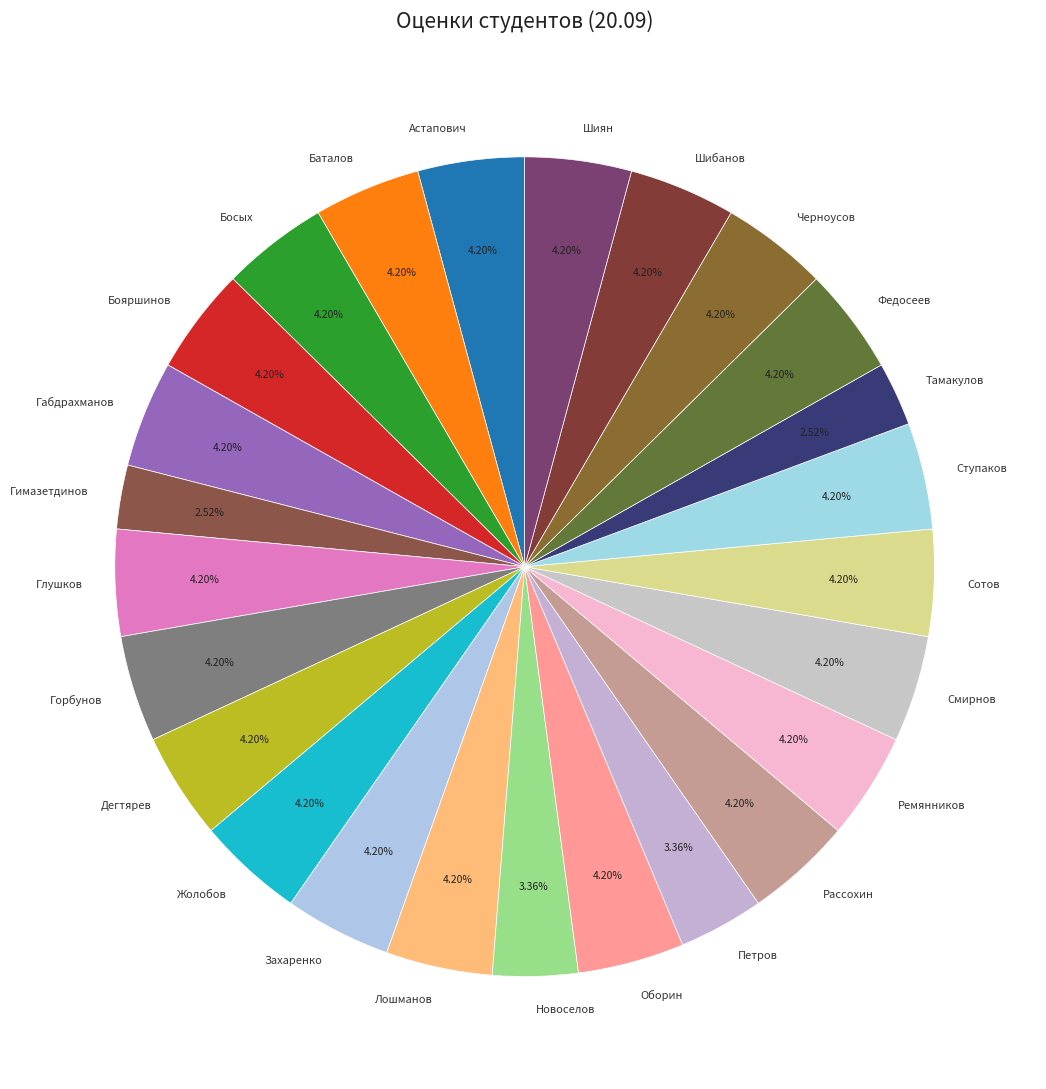

Combined, do Ступаков and Дегтярев account for over 50%?

No